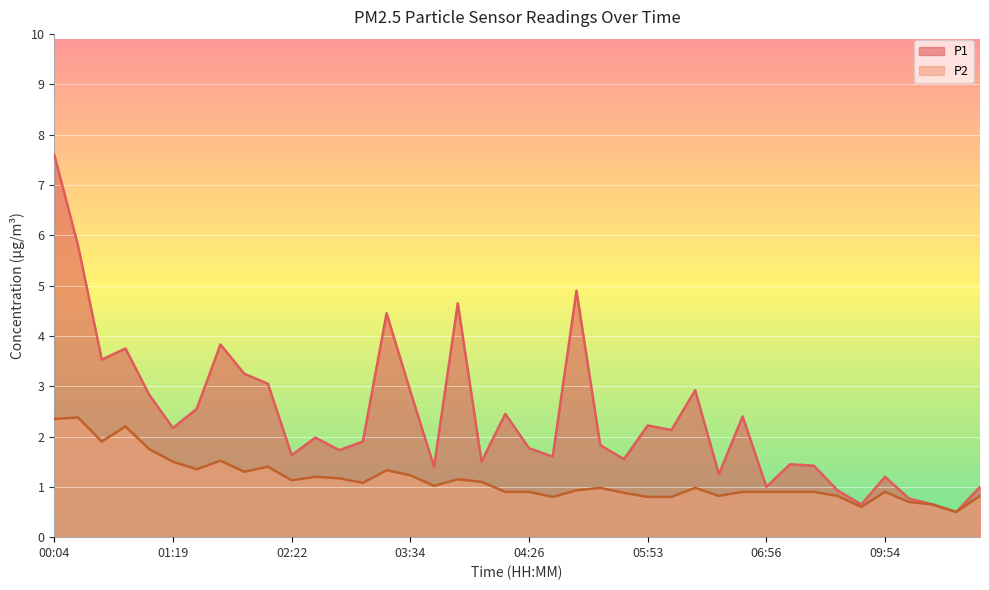

Rank the categories by P1 value from highest to lowest.

00:04, 00:15, 05:21, 03:55, 03:24, 01:51, 00:35, 00:25, 02:01, 02:11, 06:13, 03:34, 01:08, 01:40, 04:16, 06:46, 05:53, 01:19, 06:03, 02:43, 03:03, 05:32, 04:26, 02:53, 02:22, 04:47, 05:43, 04:05, 07:18, 07:29, 03:45, 06:24, 09:54, 06:56, 11:12, 07:52, 10:28, 09:30, 10:51, 11:01